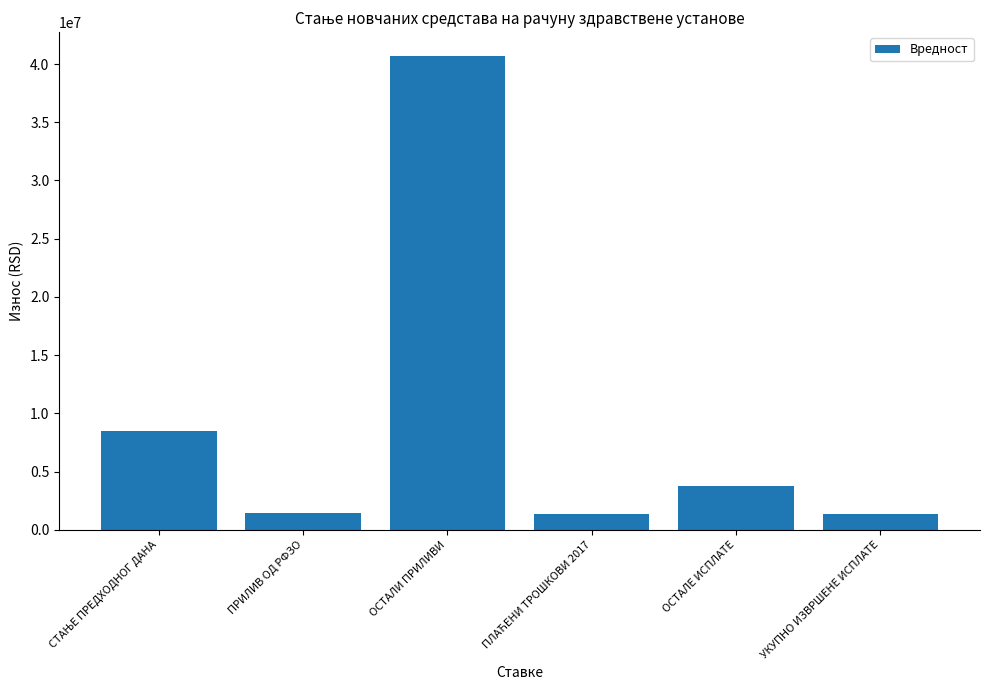

How many data points are less than 3784430?

3